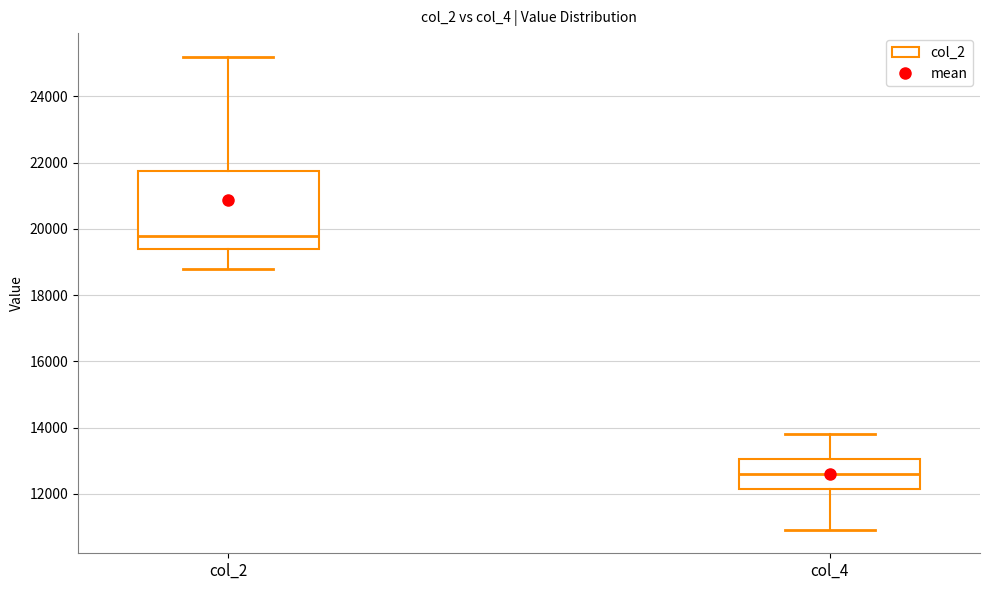

Where is the lower edge of the box for col_4 on the y-axis? The values are not printed on the chart, so give them approximately, as read against the axis.

12200